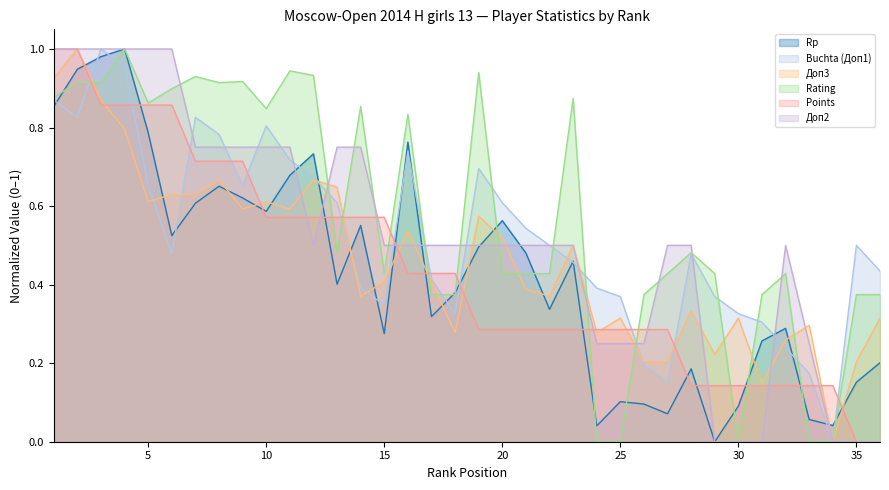

At how many categories does at least one series exceed 0?

36